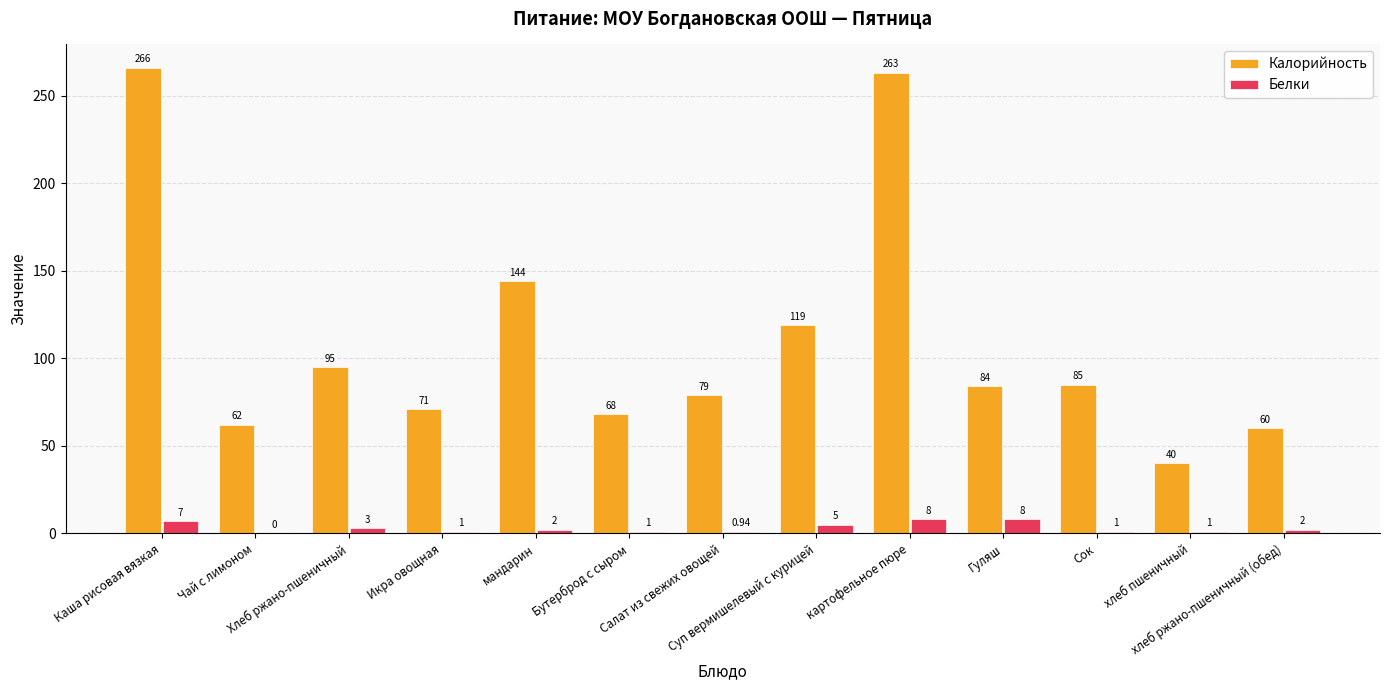

Which series has the largest total across all categories?

Калорийность